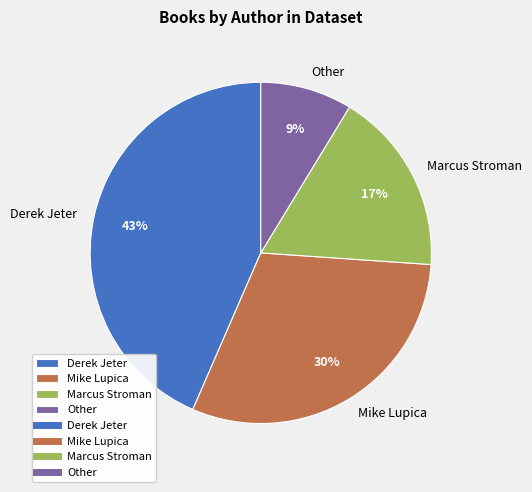

To the nearest percent, what portion does Other represent?

9%